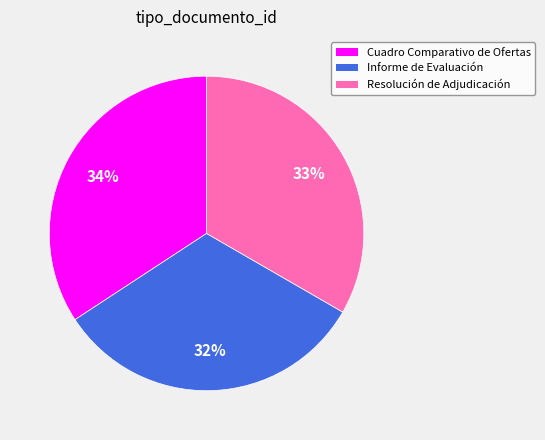

Is the sum of Resolución de Adjudicación and Cuadro Comparativo de Ofertas greater than half?

Yes